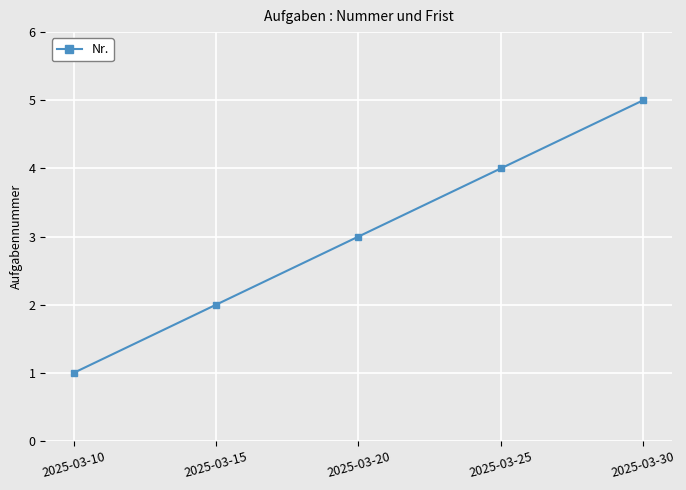

What is the approximate value at 2025-03-10?

1